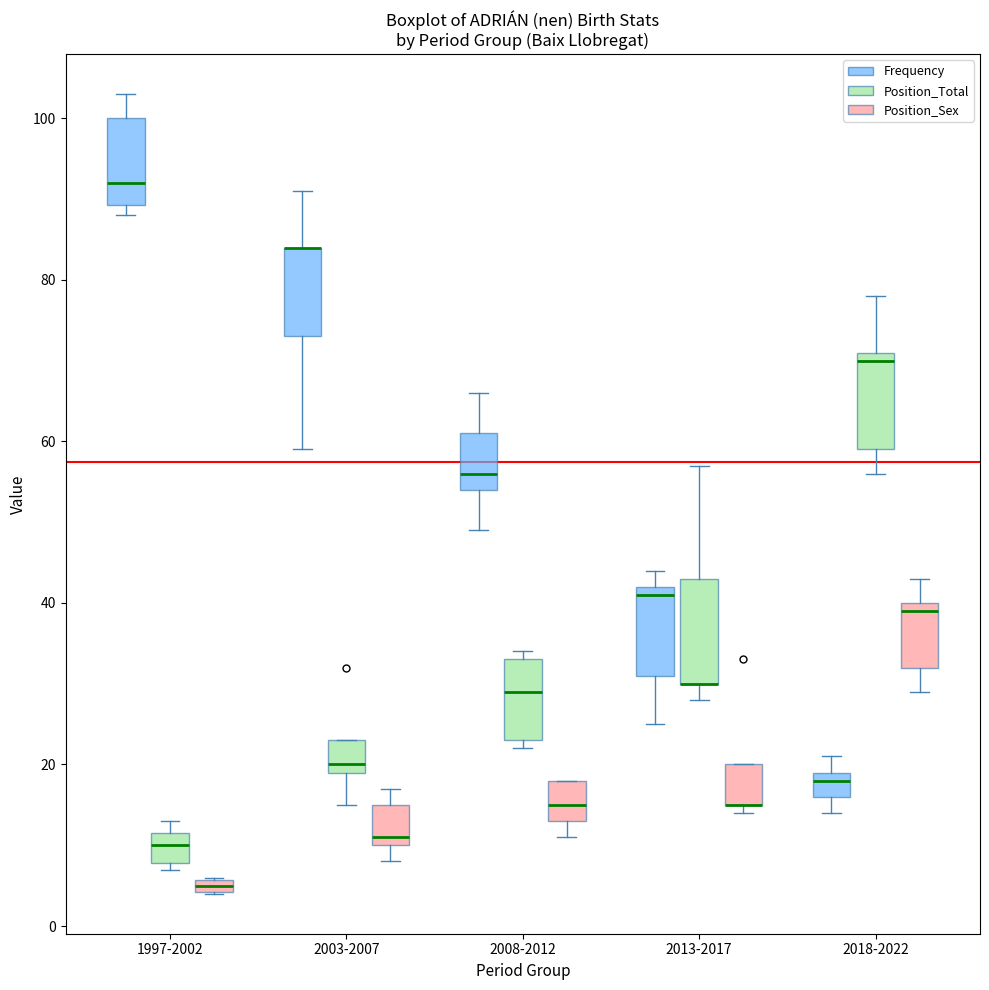

Where does the median line of the box for 2008-2012 (Frequency) sit on the y-axis? The values are not printed on the chart, so give them approximately, as read against the axis.

56